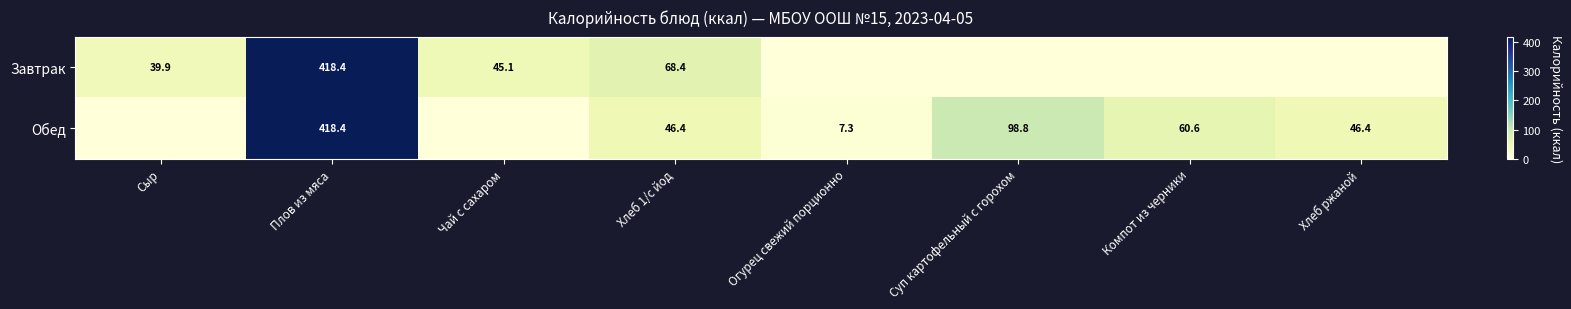

Is it true that Обед equals 24.0 at Компот из черники?

False